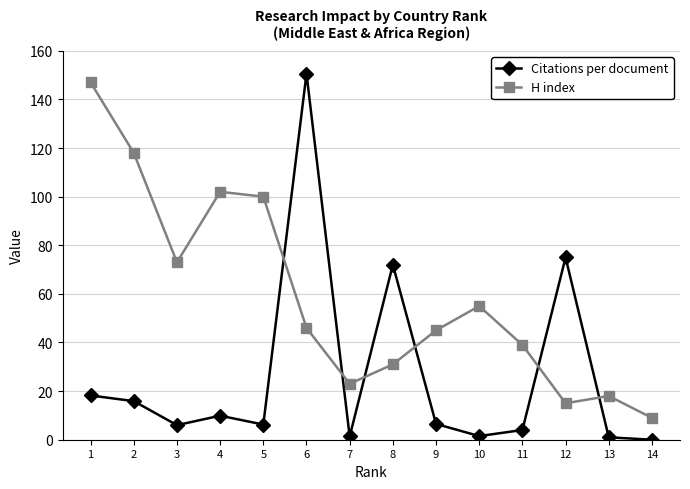

At which label is H index closest to 78?

3